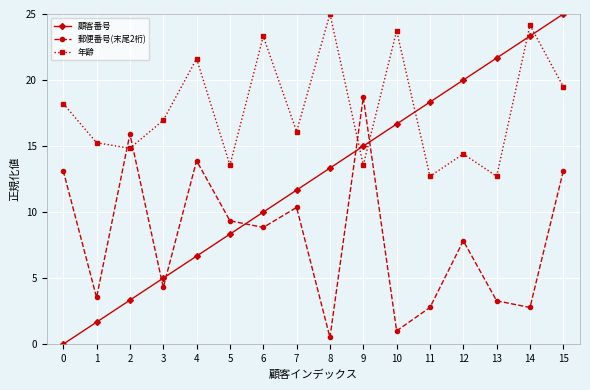

Where do 年齢 and 郵便番号(末尾2桁) first cross each other?

1 and 2